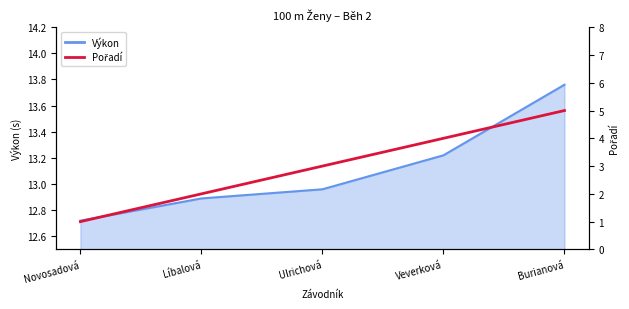

Where does the data first go above 3?

Veverková